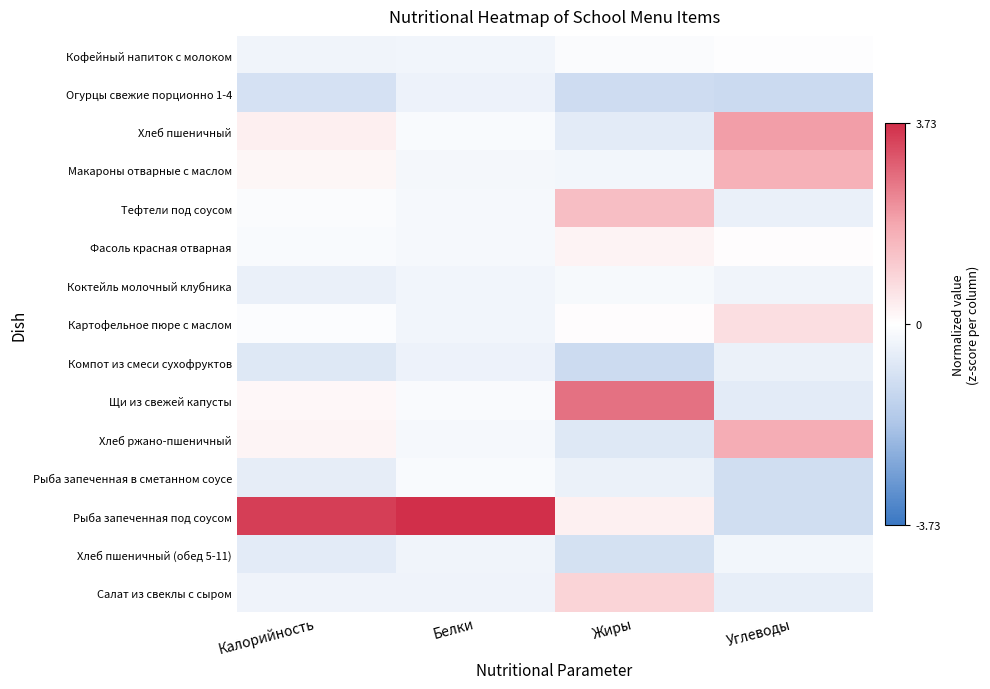

How many data points does each series have?

4